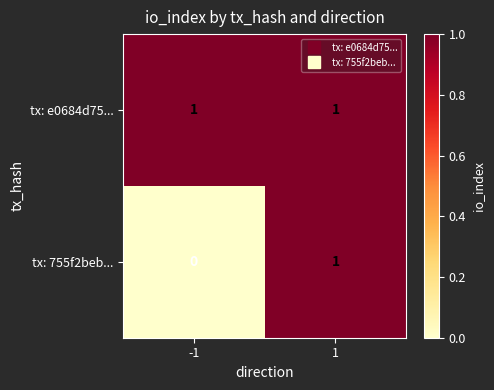

What is the difference between the highest and lowest values at -1?

1